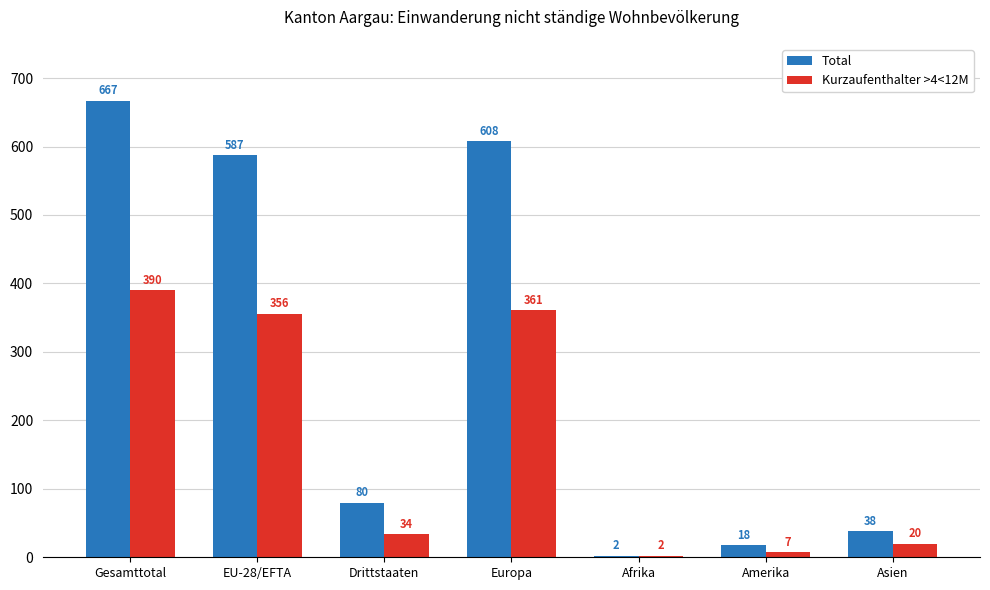

Which series changed the most between Afrika and Amerika?

Total